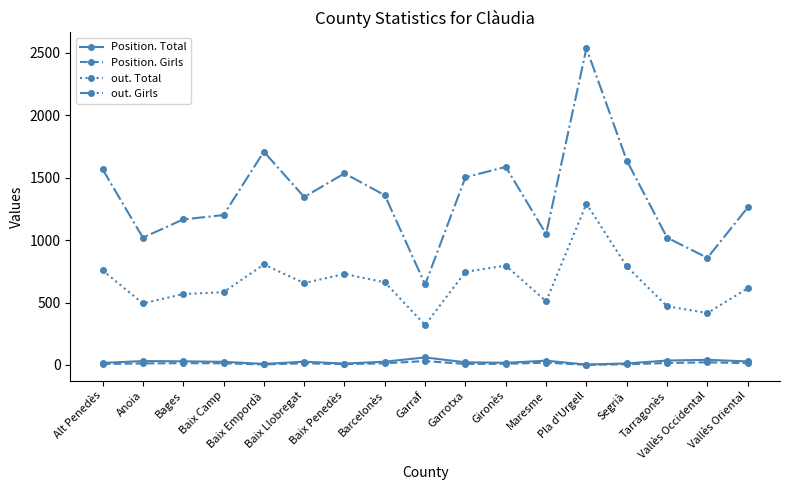

Which series has the largest total across all categories?

out. Girls